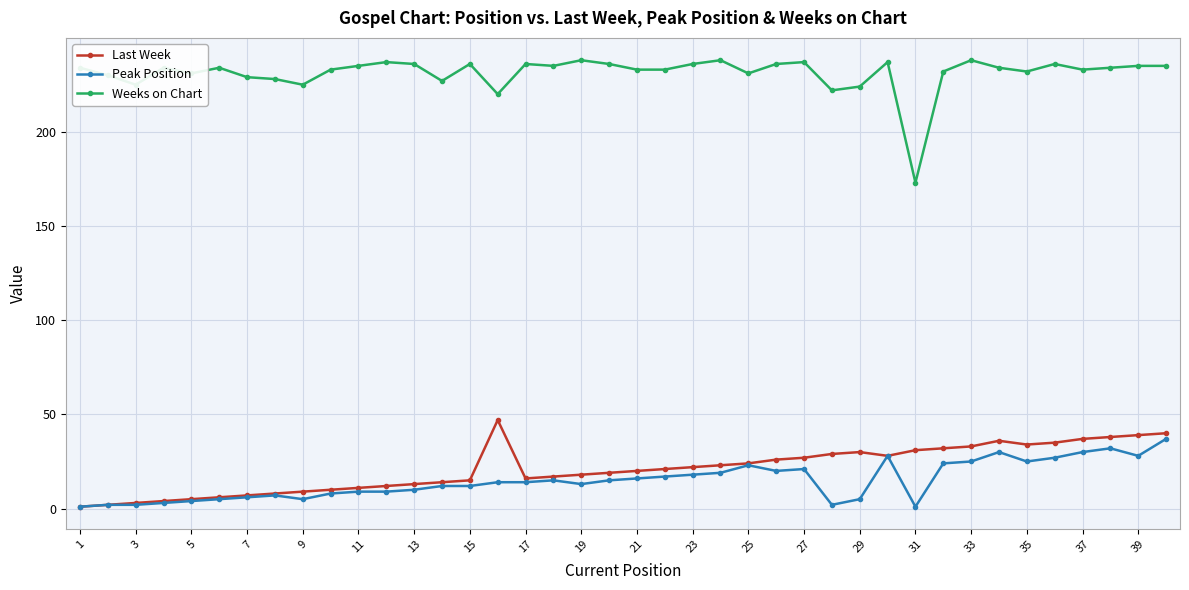

List the series in order of their peak value, lowest first.

Peak Position, Last Week, Weeks on Chart